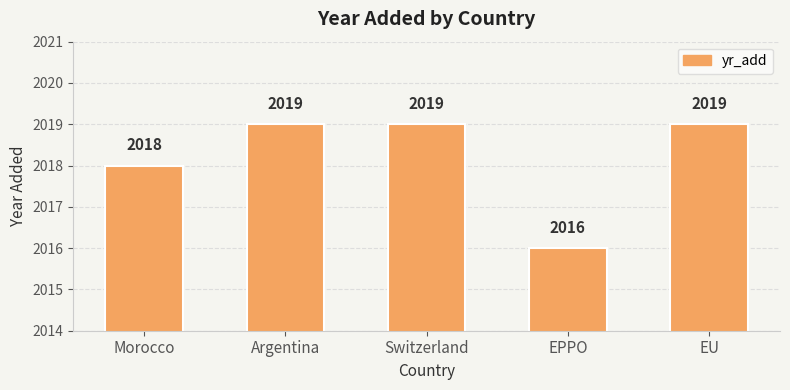

Reading left to right, what are all the values shown in this chart?

2018	2019	2019	2016	2019